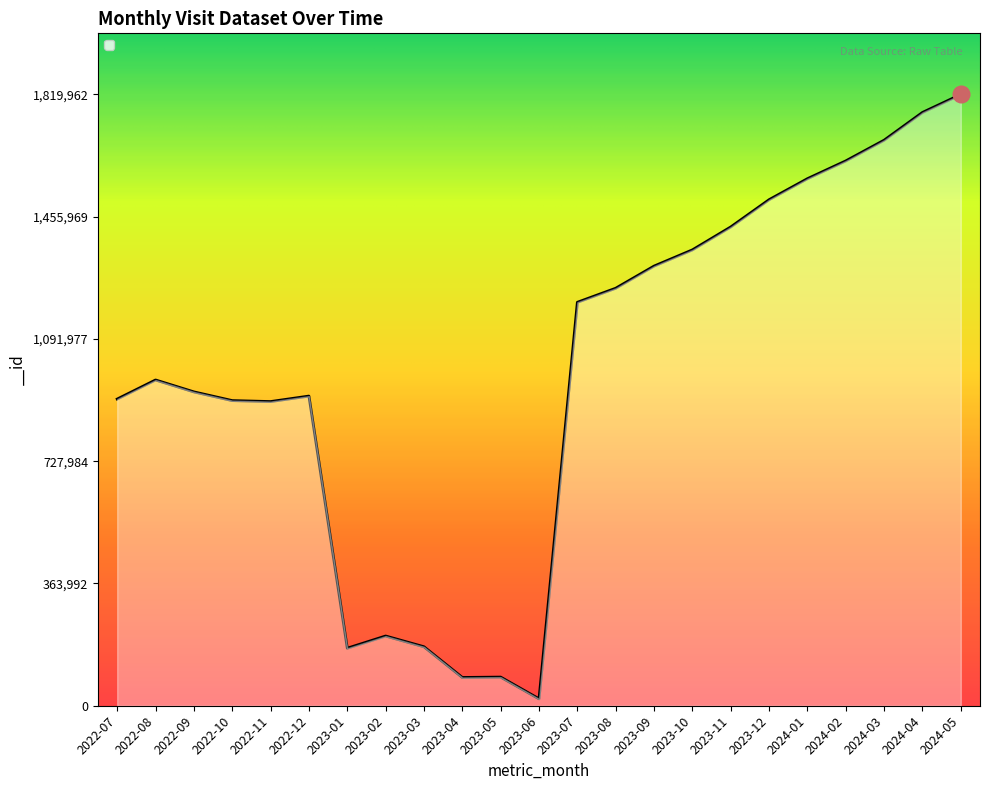

What is the smallest value displayed?

20575